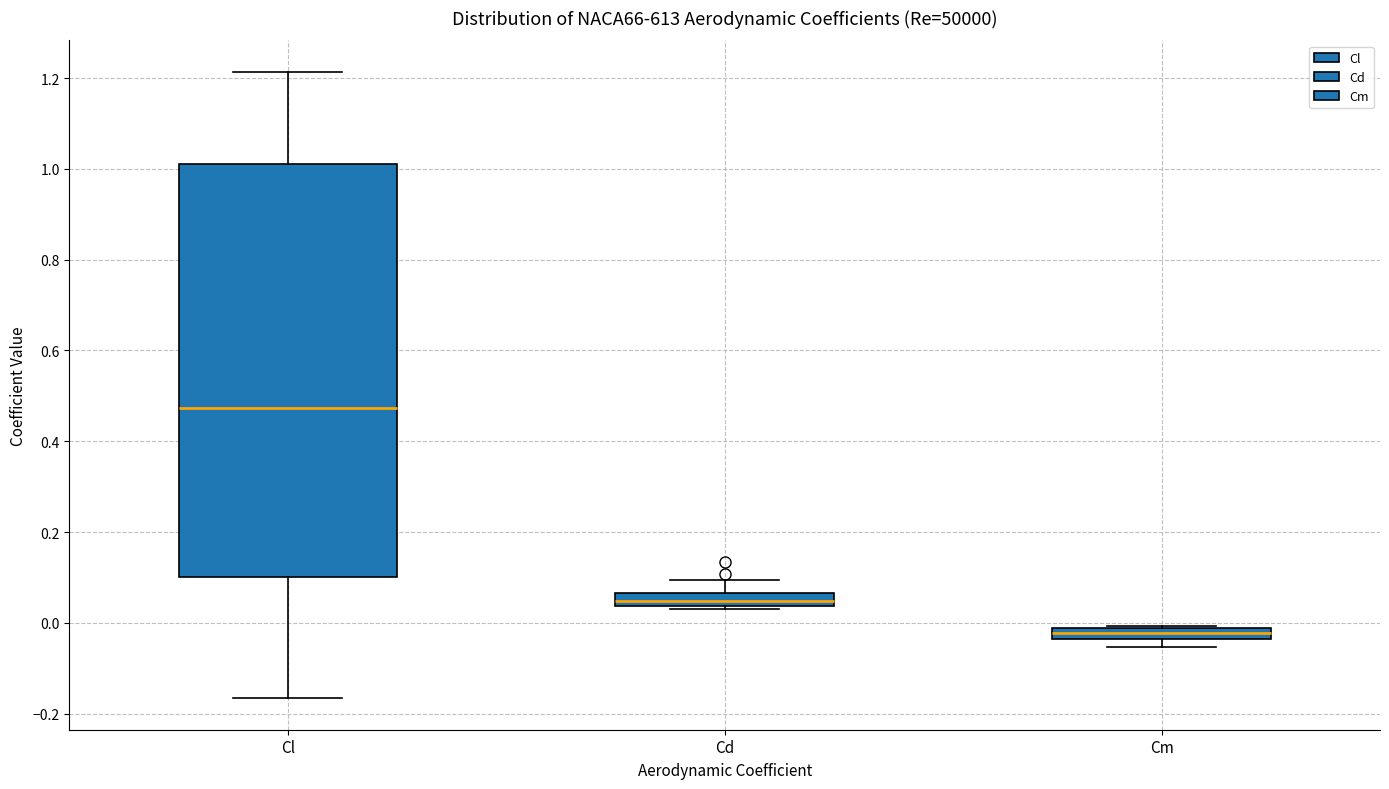

Which box is the tallest, from its lower edge to its upper edge?

Cl